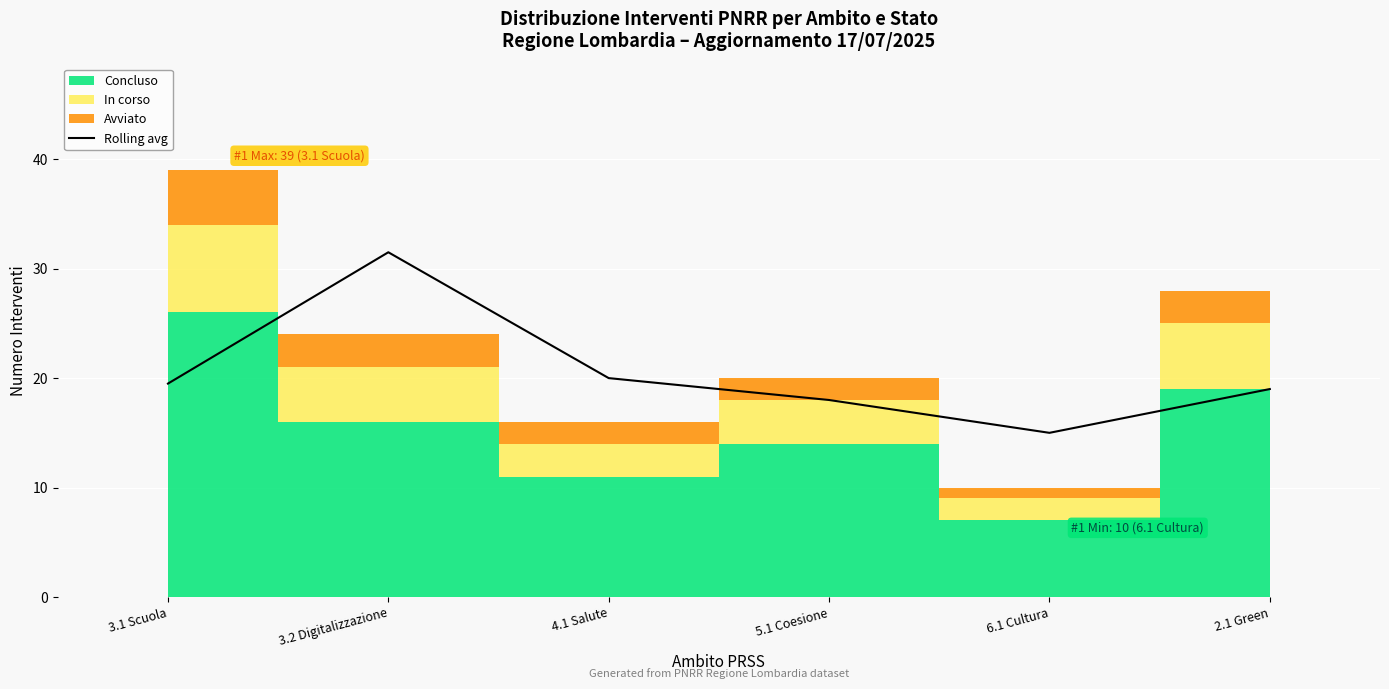

Between 6.1 Cultura and 5.1 Coesione, which is larger?

5.1 Coesione